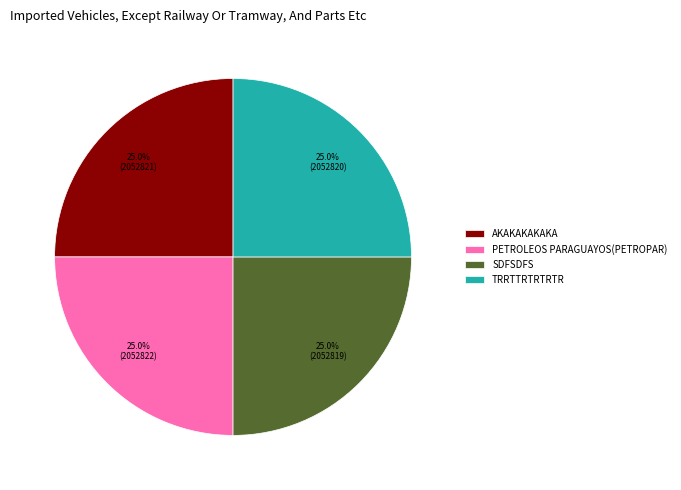

How many slices are in this pie chart?

4